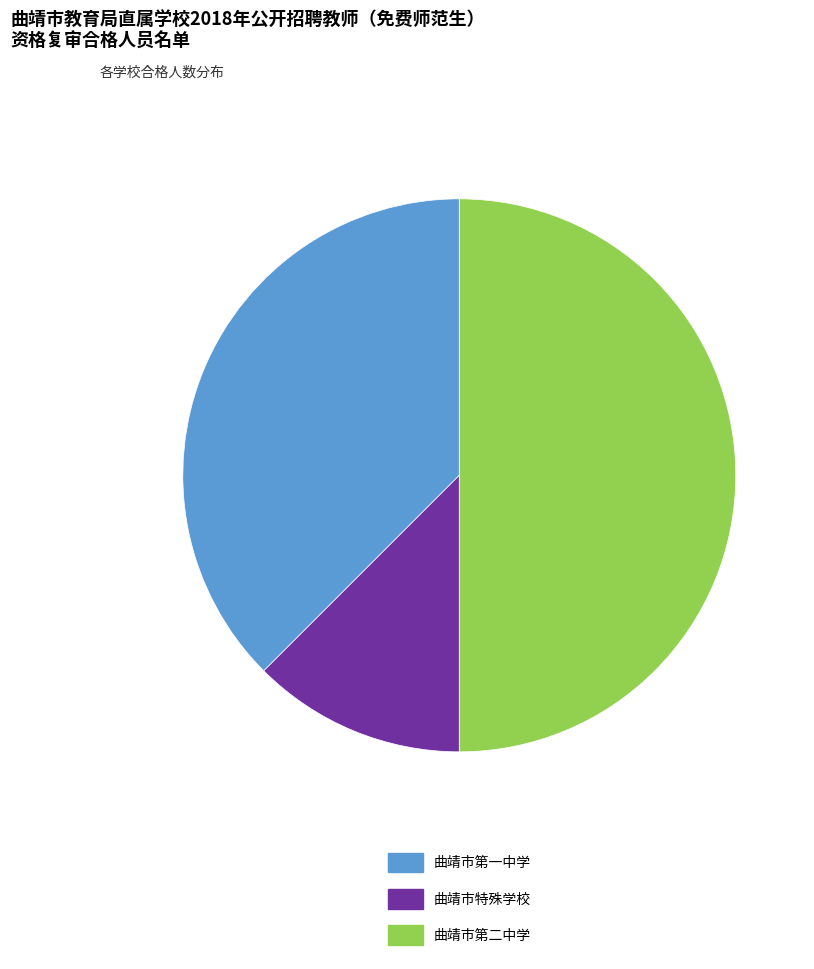

Is it true that 曲靖市特殊学校 is 12% of the pie?

True